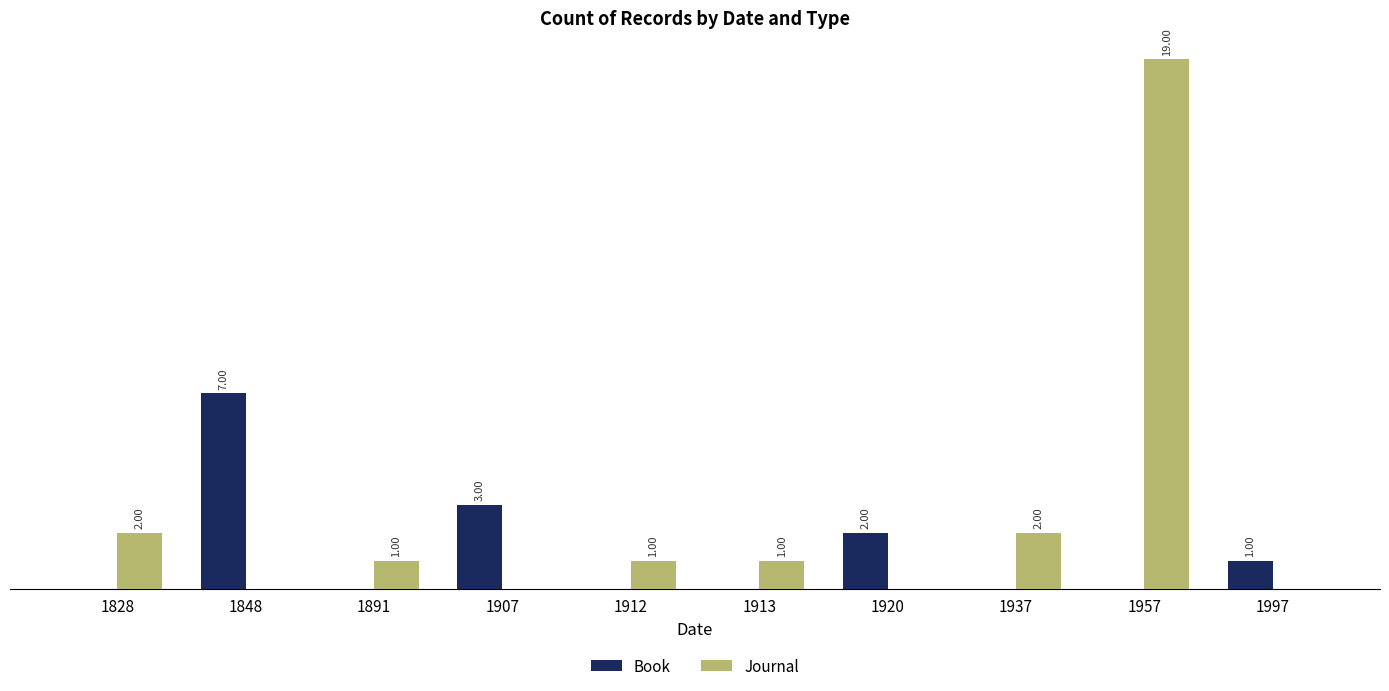

Reading right to left, what are all the values shown in this chart?

Book: 1997=1	1957=0	1937=0	1920=2	1913=0	1912=0	1907=3	1891=0	1848=7	1828=0
Journal: 1997=0	1957=19	1937=2	1920=0	1913=1	1912=1	1907=0	1891=1	1848=0	1828=2